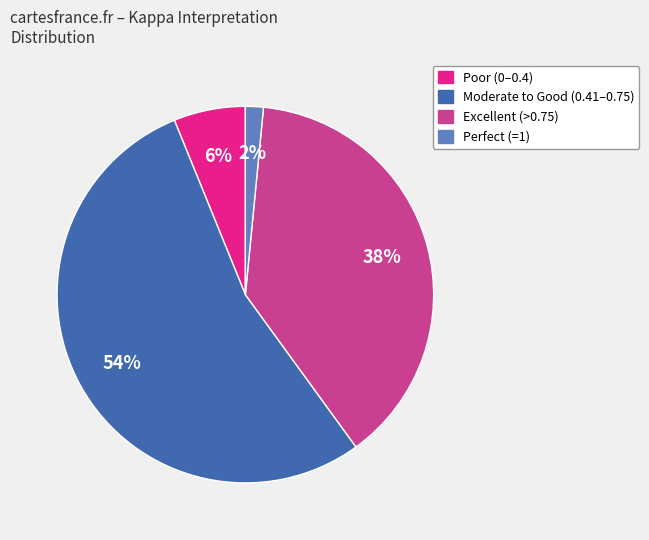

To the nearest percent, what is the difference between the largest and smallest slice percentages?

52%